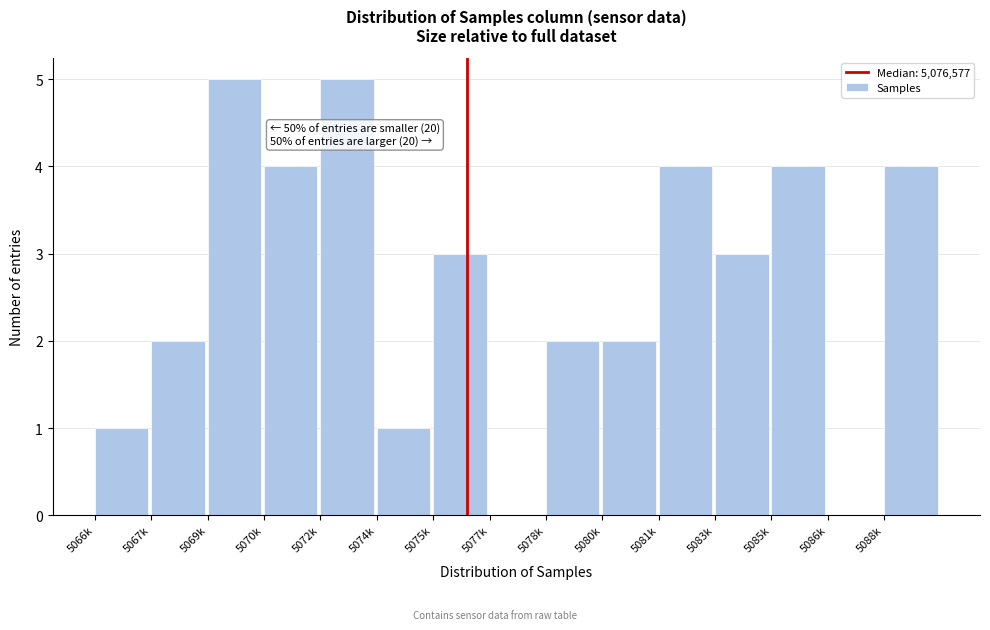

Reading left to right, what are all the values shown in this chart?

5066k=1	5067k=2	5069k=5	5070k=4	5072k=5	5074k=1	5075k=3	5077k=0	5078k=2	5080k=2	5081k=4	5083k=3	5085k=4	5086k=0	5088k=4